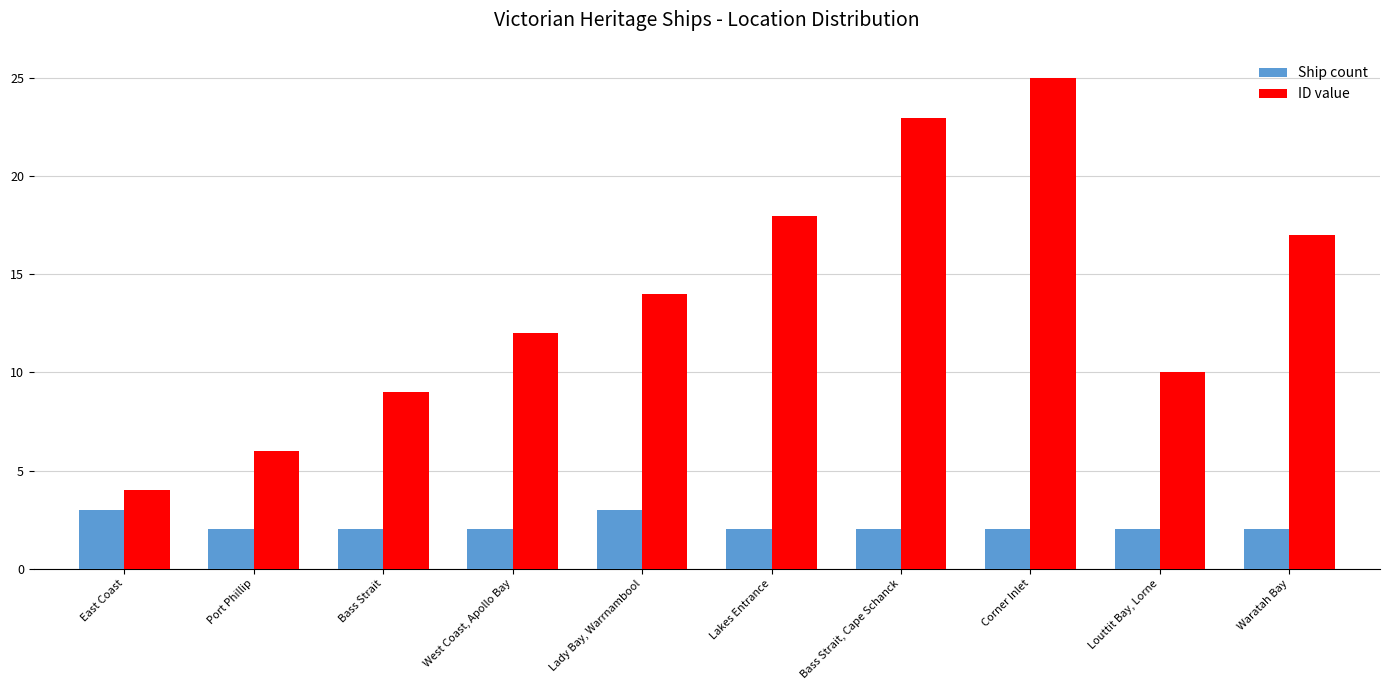

What is the difference between the highest and lowest values at Louttit Bay, Lorne?

8